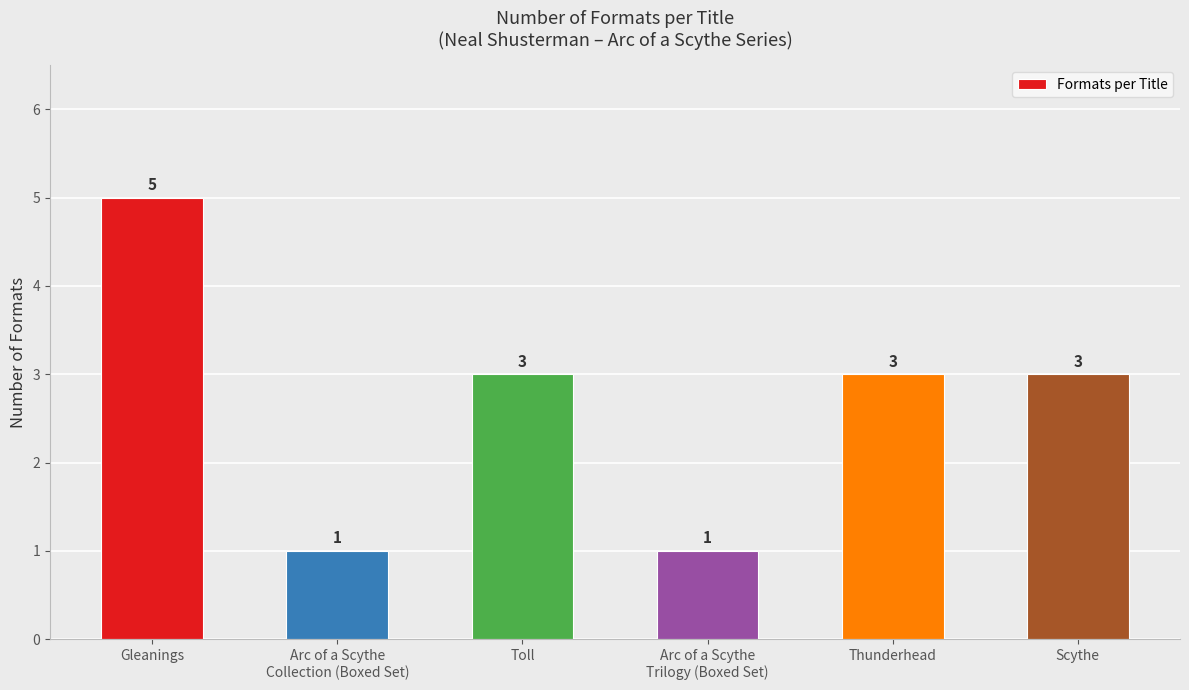

Between Gleanings and Scythe, which is larger?

Gleanings